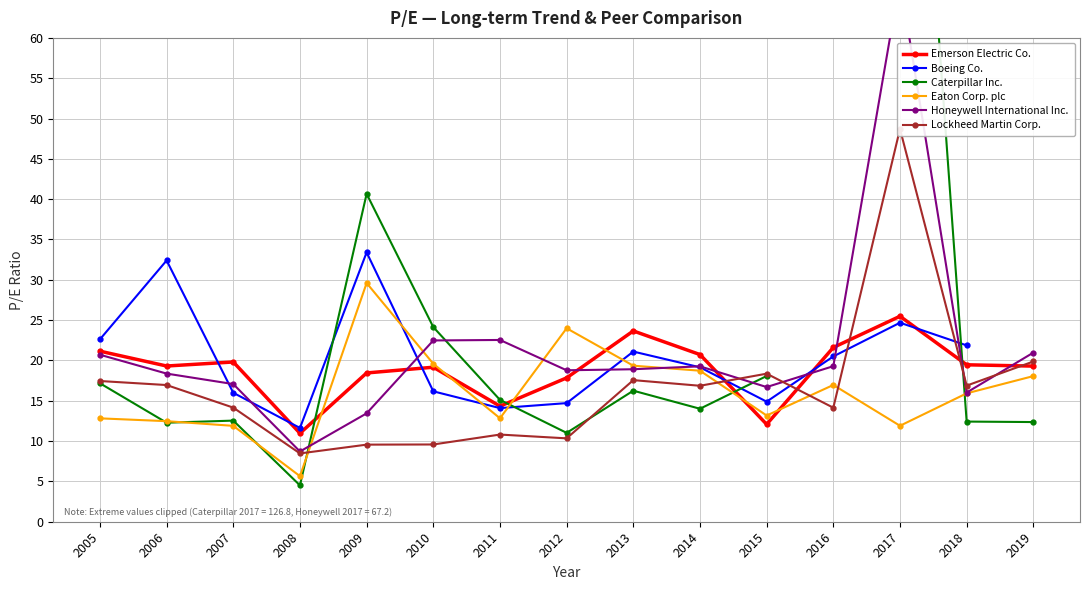

Between 2016 and 2006, which is larger?

2016